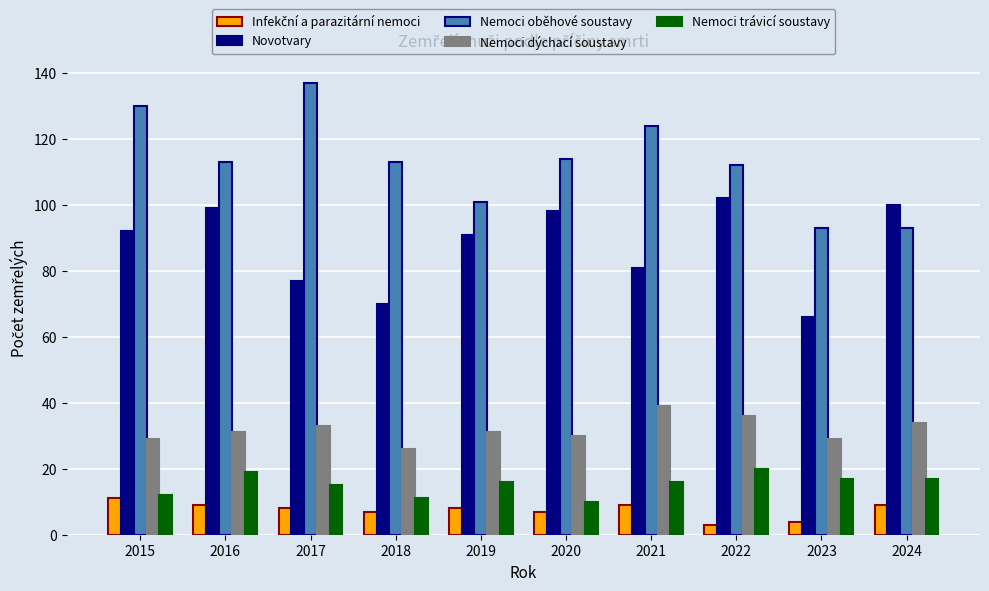

True or false: Novotvary has a value of 21 at 2015.

False